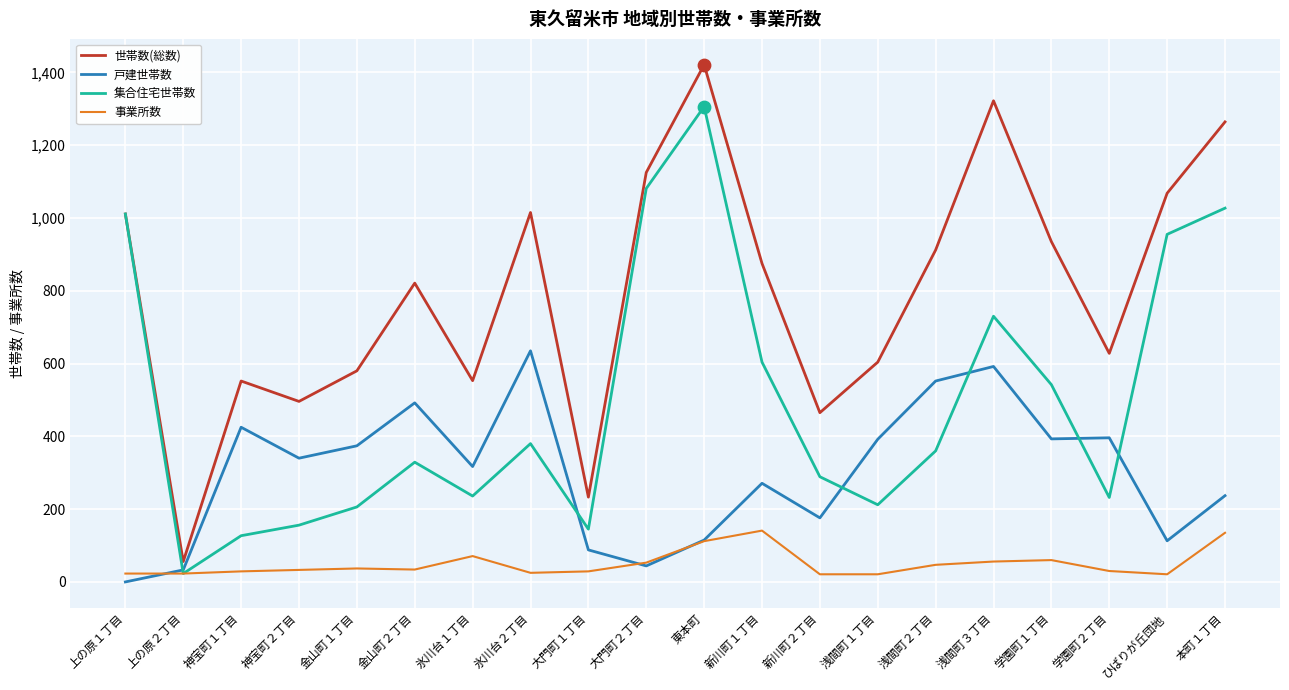

Which series has the widest spread of values?

世帯数(総数)